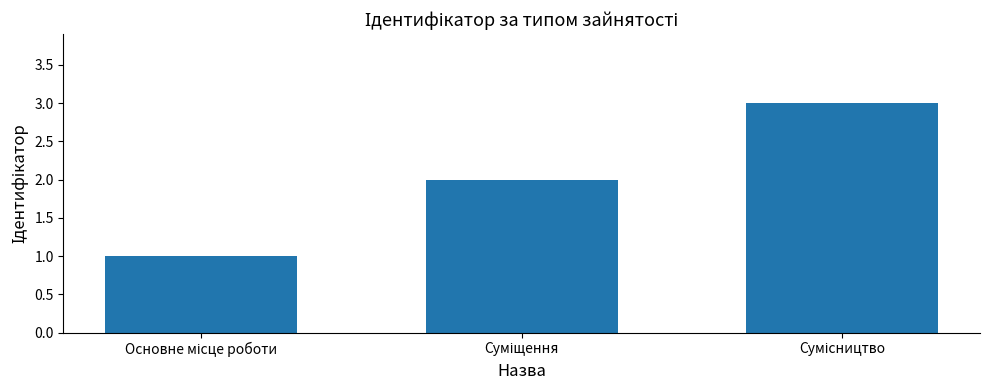

What is the greatest value displayed?

3